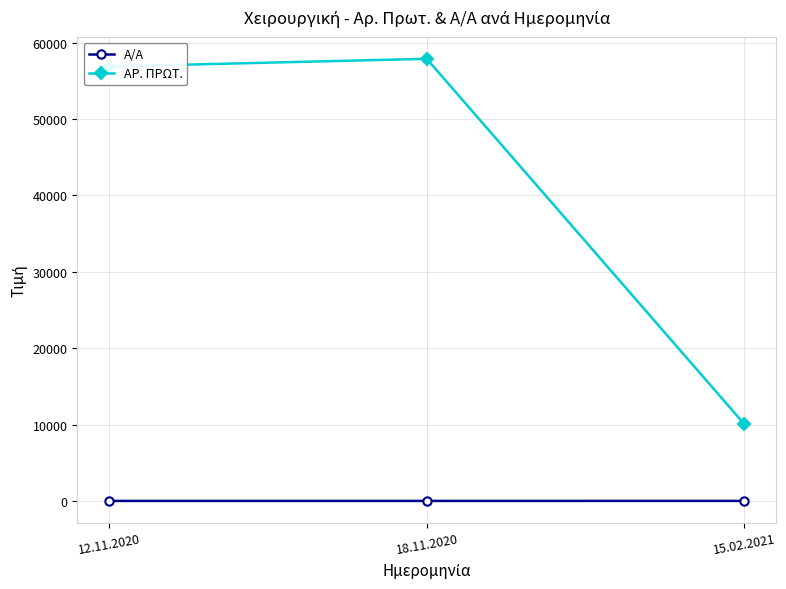

Between 12.11.2020 and 15.02.2021, which series saw the biggest shift?

ΑΡ. ΠΡΩΤ.